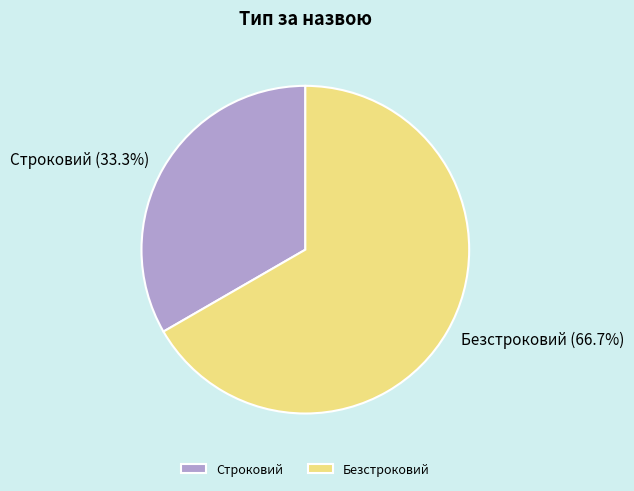

To the nearest percent, what is the difference between the Строковий and Безстроковий slice percentages?

33%